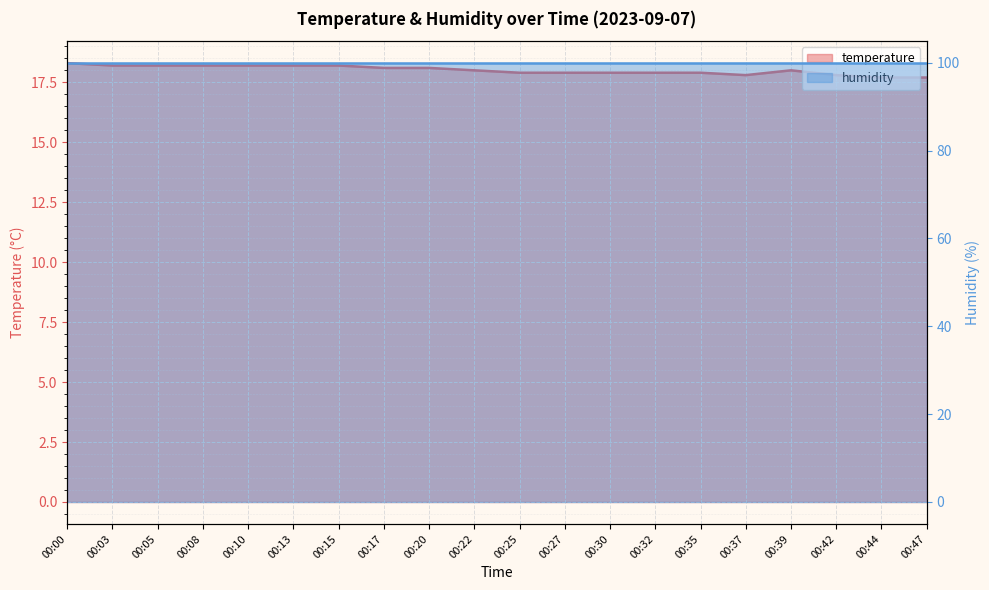

Read the value at 00:32.

17.9